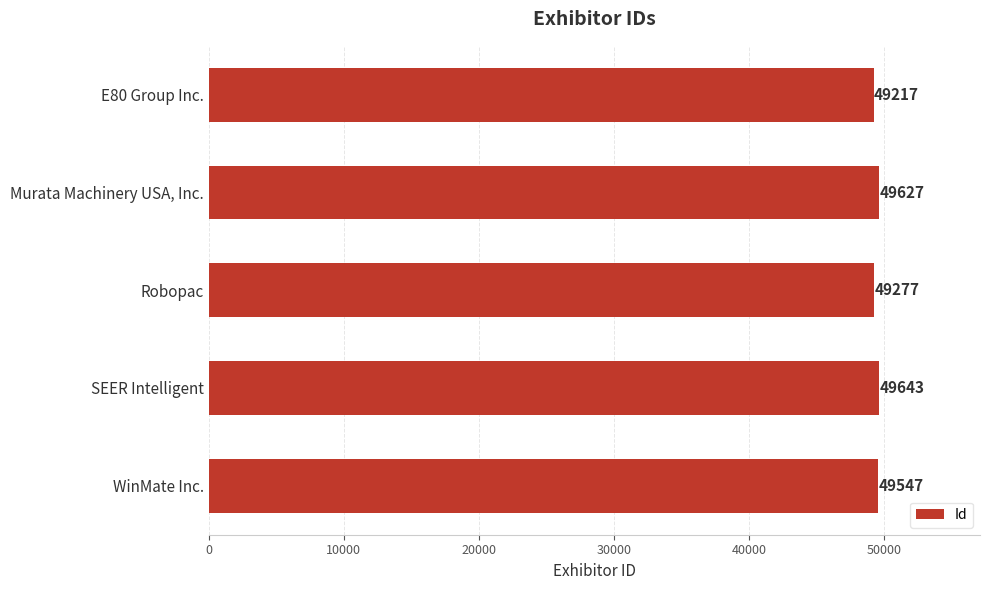

What is the change in value from E80 Group Inc. to WinMate Inc.?

+330